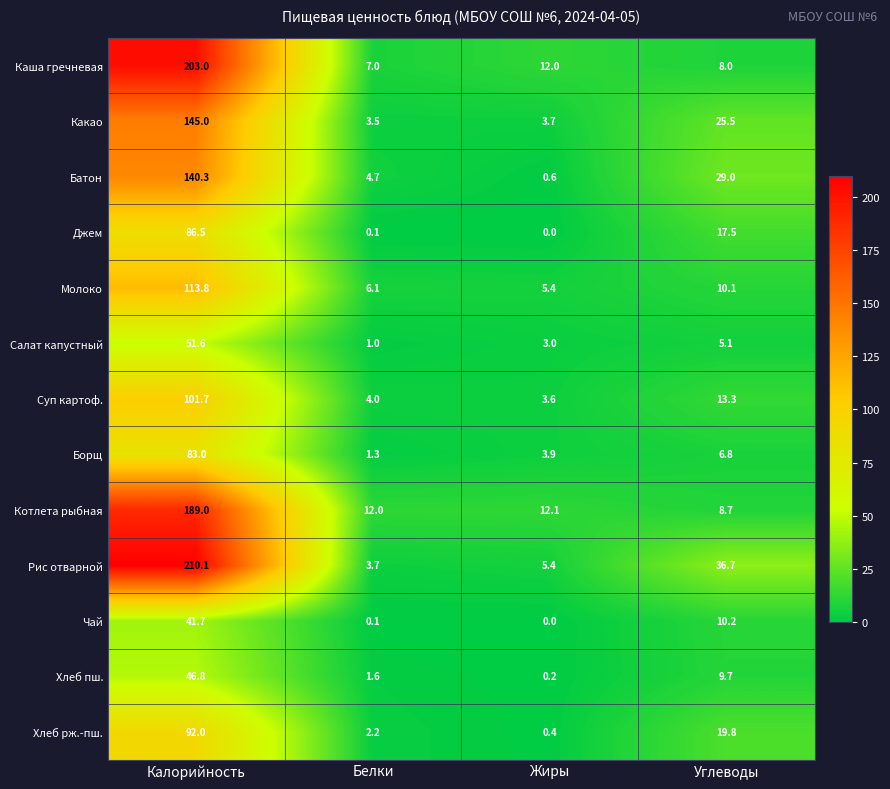

Is the value of Суп картоф. at Калорийность greater than the value of Каша гречневая at Углеводы?

Yes